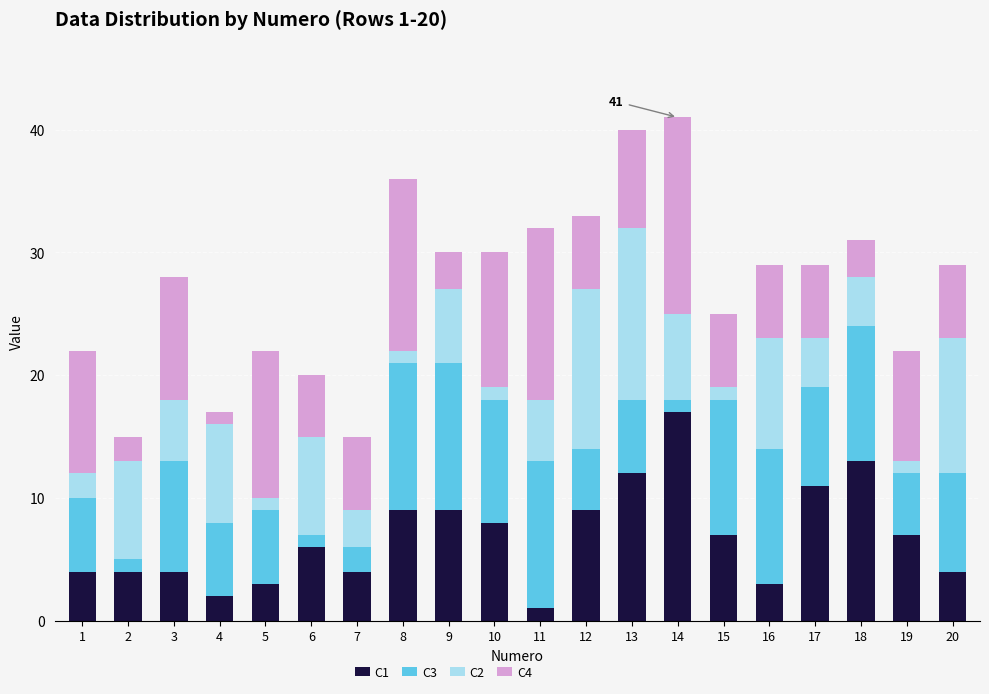

How many data points does each series have?

20